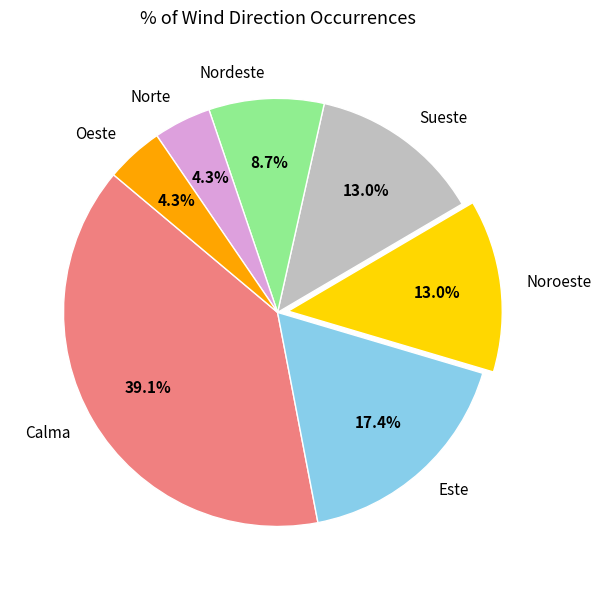

How much of the chart is everything except Noroeste?

87.0%